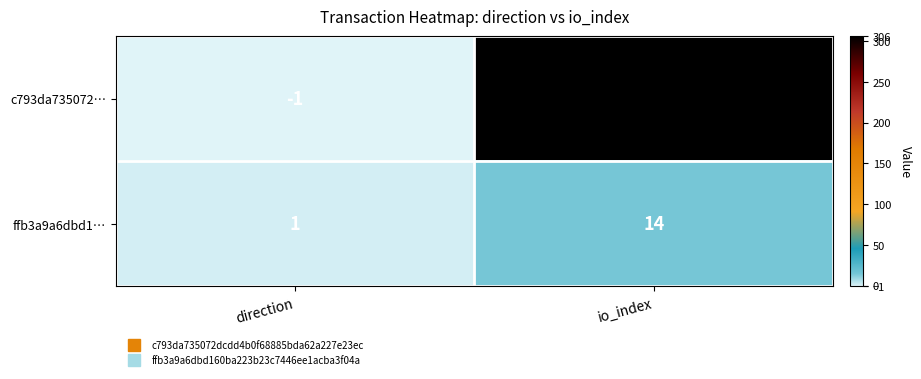

List the series in order of their overall mean, lowest first.

ffb3a9a6dbd1…, c793da735072…